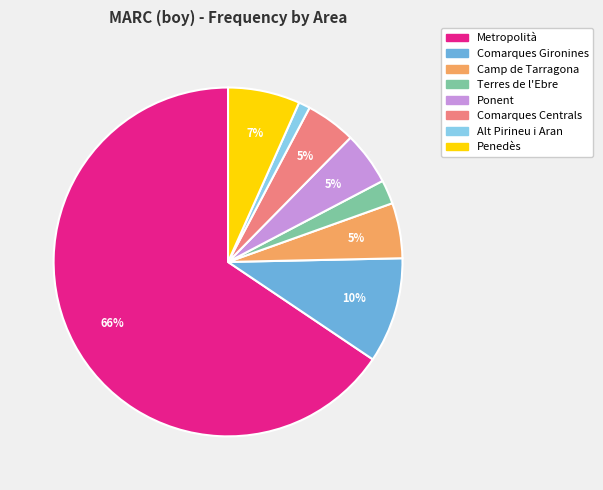

Between Alt Pirineu i Aran and Comarques Gironines, which is larger?

Comarques Gironines